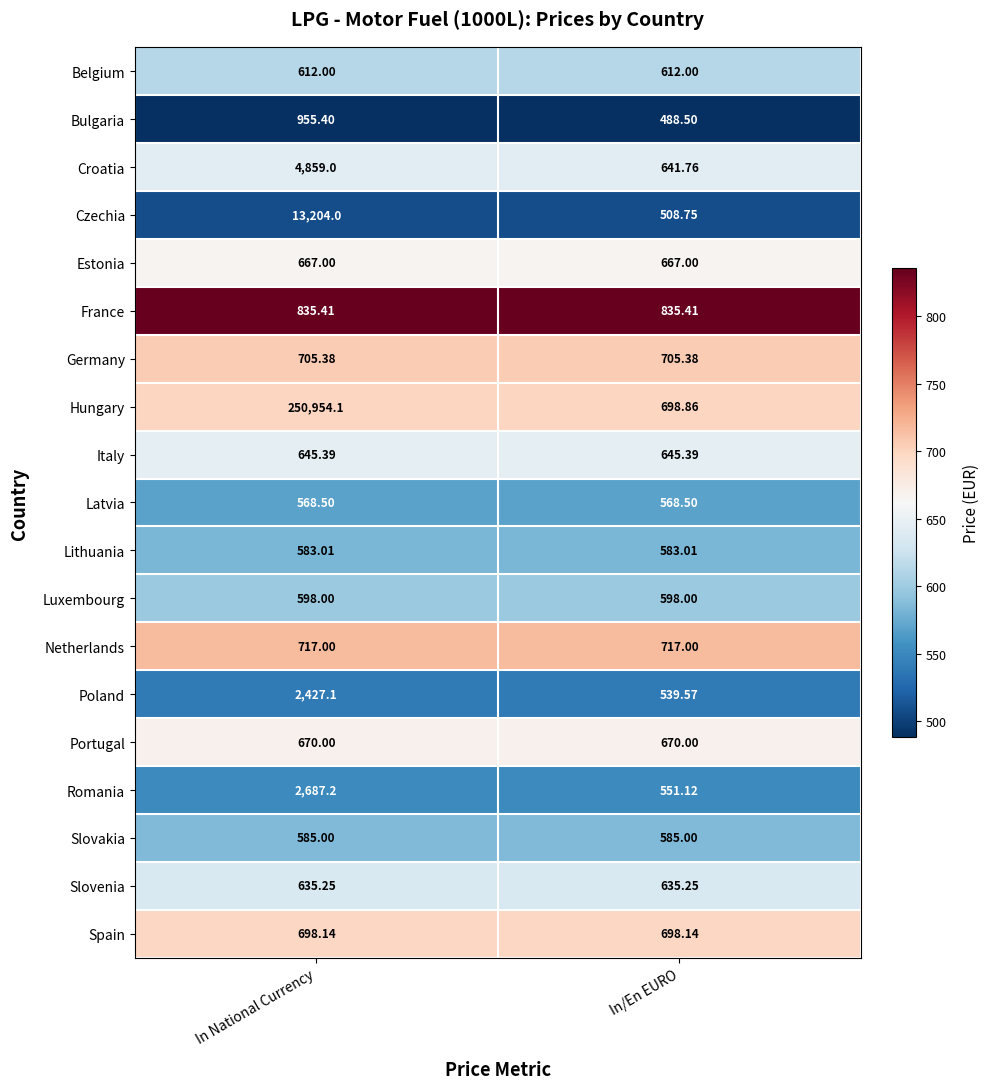

Which series has the largest total across all categories?

Hungary